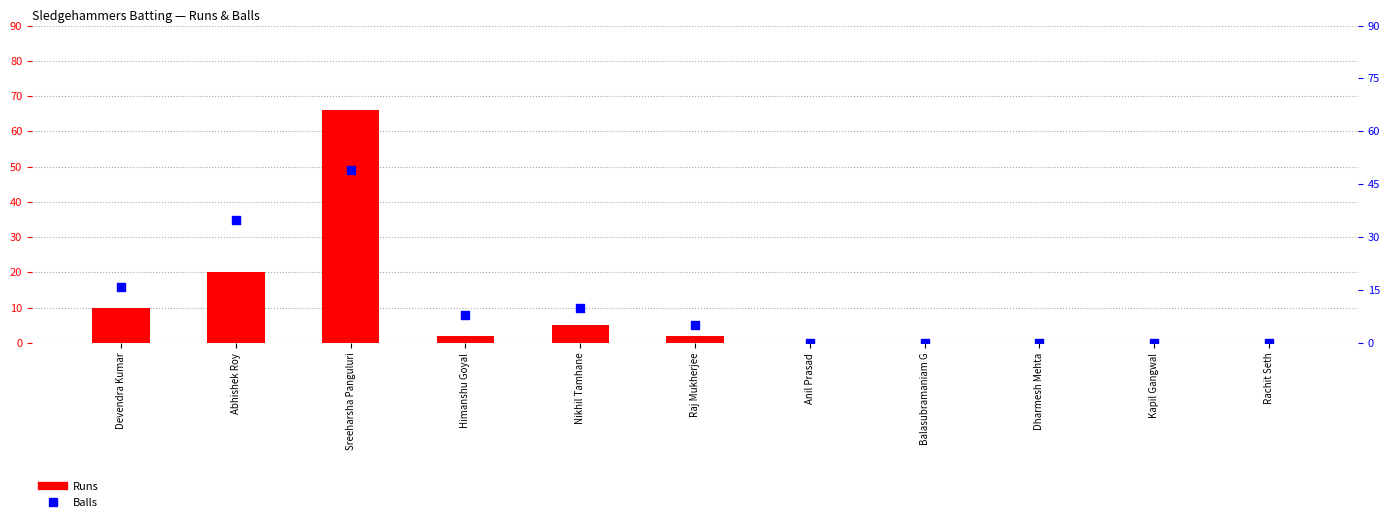

Which series has the widest spread of Y values?

Runs